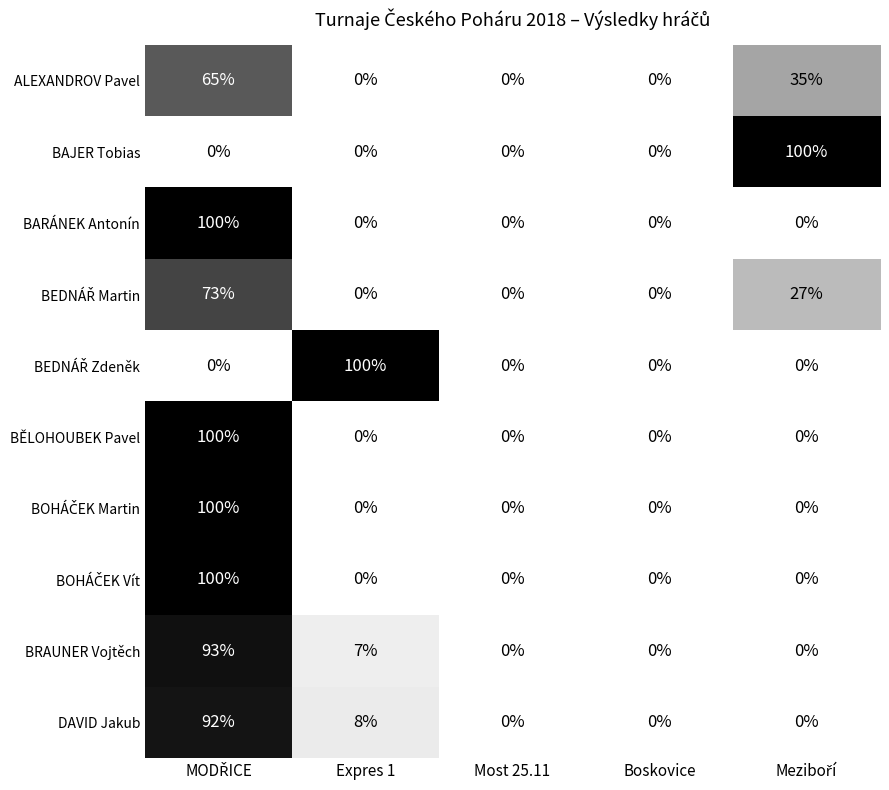

What is the sum of all DAVID Jakub values?

100